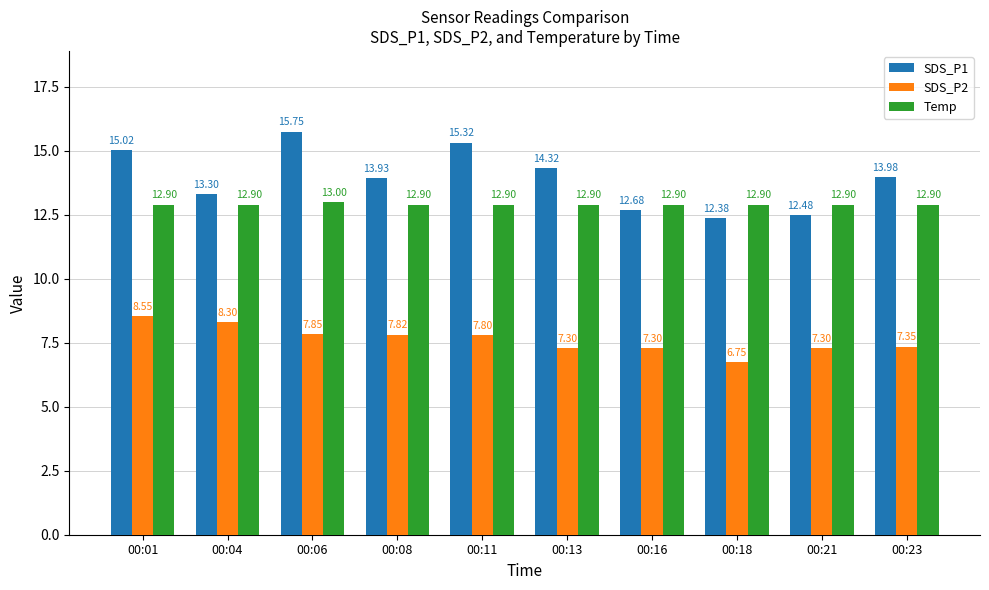

Between 00:01 and 00:23, which series saw the biggest shift?

SDS_P2